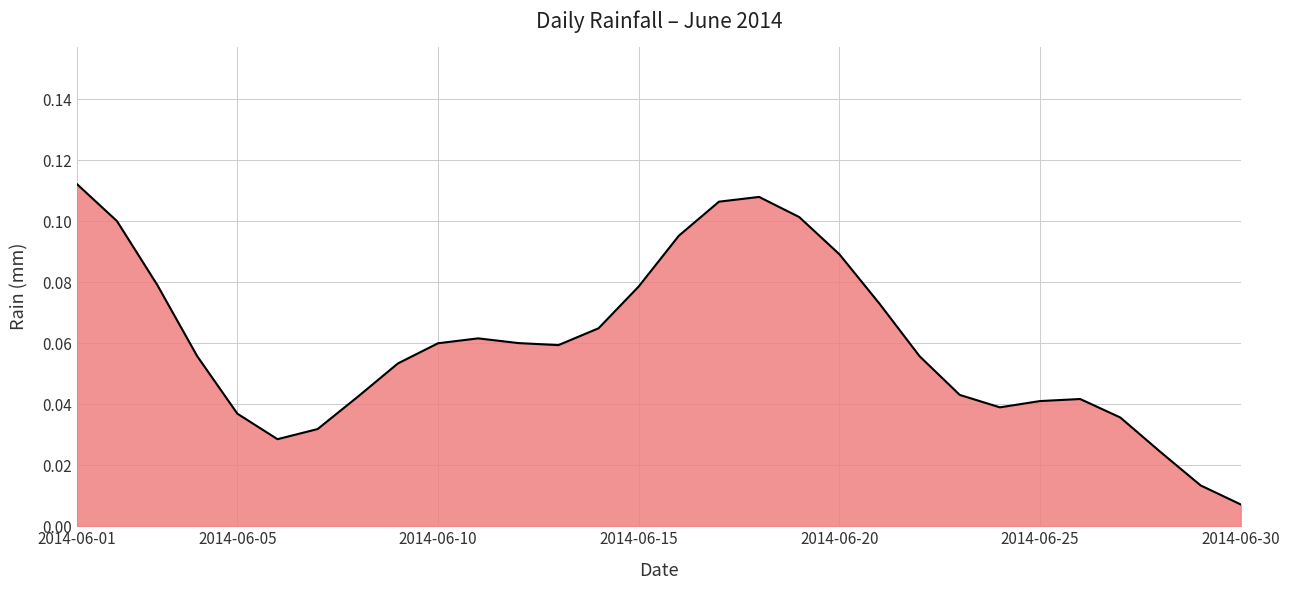

Which category has the highest value across all series?

2014-06-01